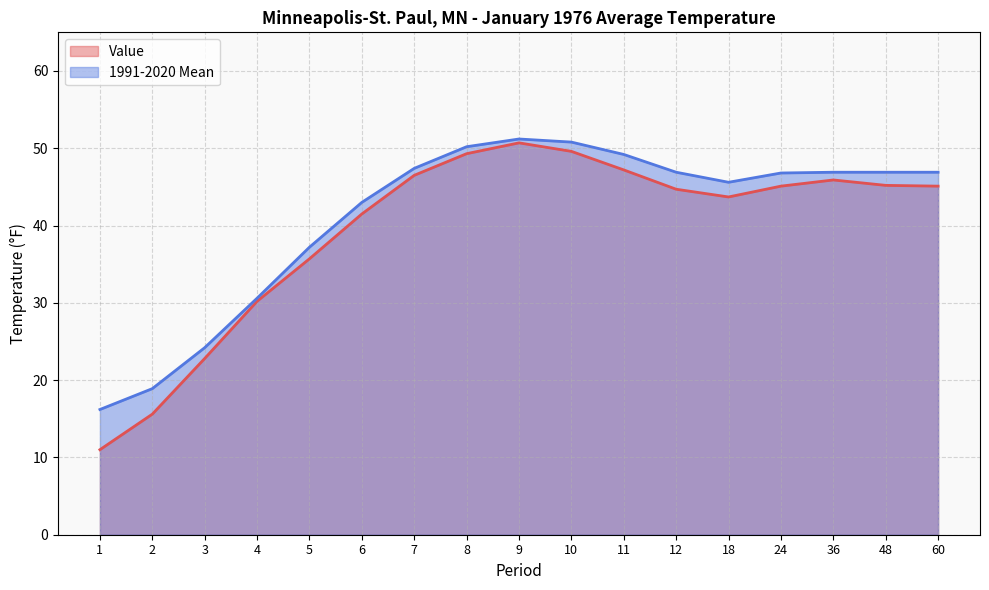

Reading left to right, what are all the values shown in this chart?

Value: 1=11.0	2=15.6	3=22.8	4=30.2	5=35.7	6=41.5	7=46.5	8=49.3	9=50.7	10=49.6	11=47.2	12=44.7	18=43.7	24=45.1	36=45.9	48=45.2	60=45.1
1991-2020 Mean: 1=16.2	2=18.9	3=24.2	4=30.6	5=37.2	6=43.0	7=47.4	8=50.2	9=51.2	10=50.8	11=49.2	12=46.9	18=45.6	24=46.8	36=46.9	48=46.9	60=46.9